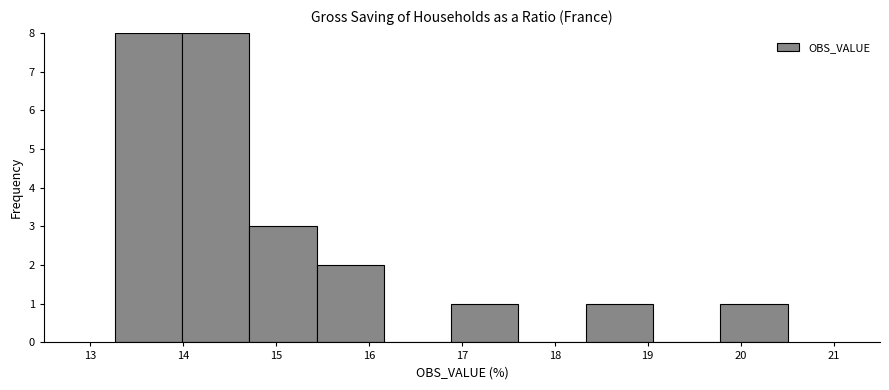

Reading left to right, transcribe this chart: for each bar, give the range it covers on the x-axis and its height. Neither the bar edges nor the heights are printed on the chart, so give them approximately, as read against the axes.

13.3 to 14.0: 8
14.0 to 14.7: 8
14.7 to 15.4: 3
15.4 to 16.2: 2
16.2 to 16.9: 0
16.9 to 17.6: 1
17.6 to 18.3: 0
18.3 to 19.1: 1
19.1 to 19.8: 0
19.8 to 20.5: 1